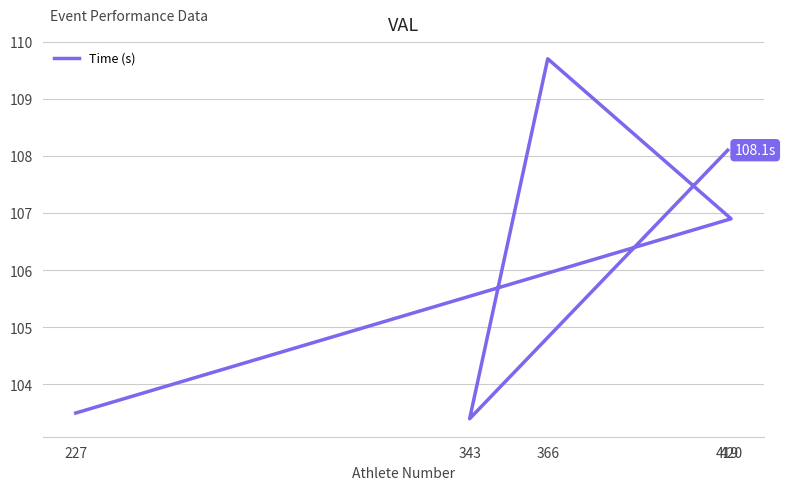

True or false: the data shows 158.2 at 227.

False